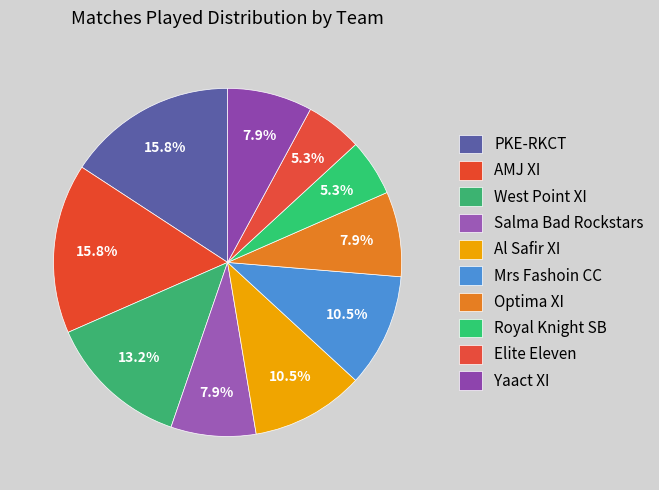

How many segments does this pie chart have?

10